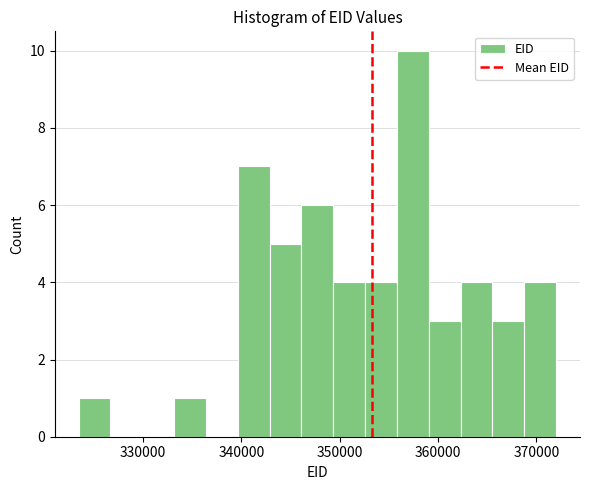

Around what value on the x-axis is the tallest bar? Give the approximate position of its centre, as read against the axis.

357000